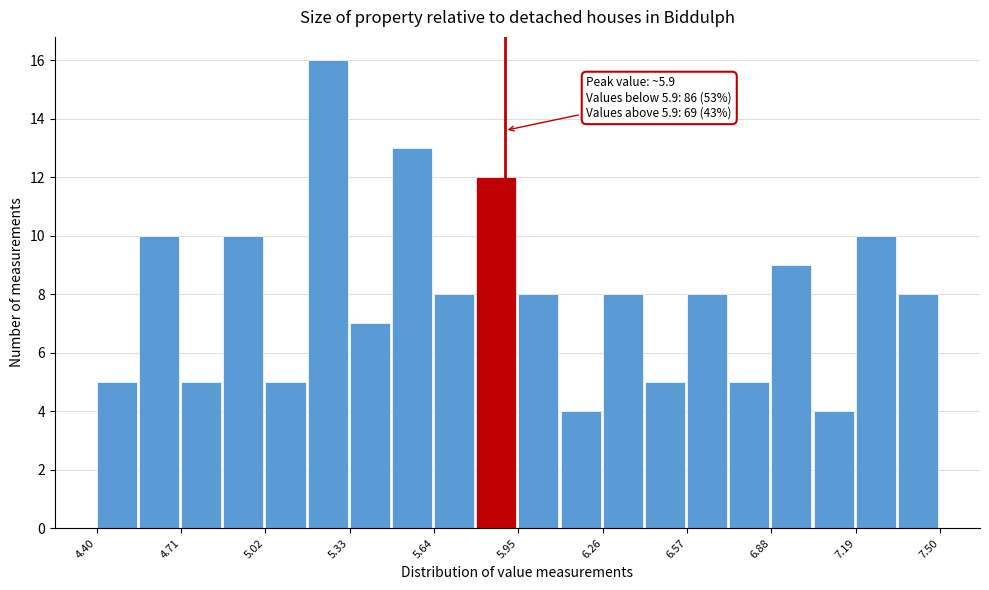

Read against the x-axis, roughly where is the centre of the tallest bar?

5.25